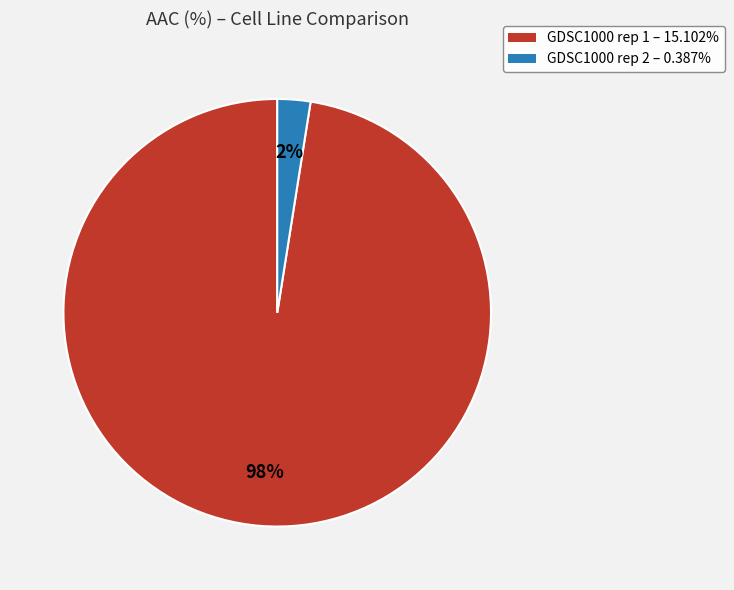

Is the sum of GDSC1000 rep 1 and GDSC1000 rep 2 greater than half?

Yes